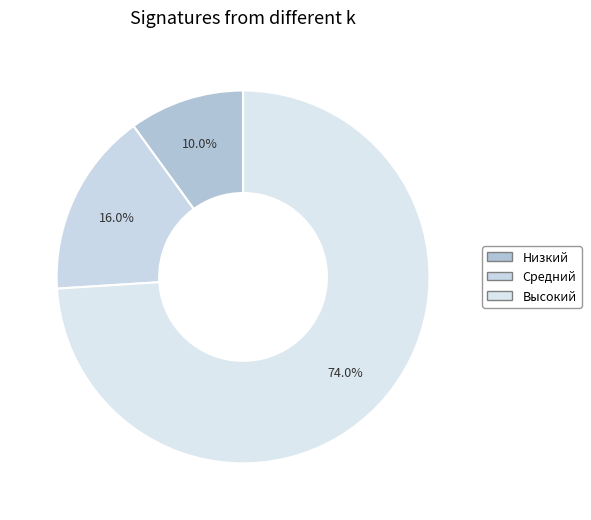

To the nearest percent, what percentage of the pie is Низкий?

10%